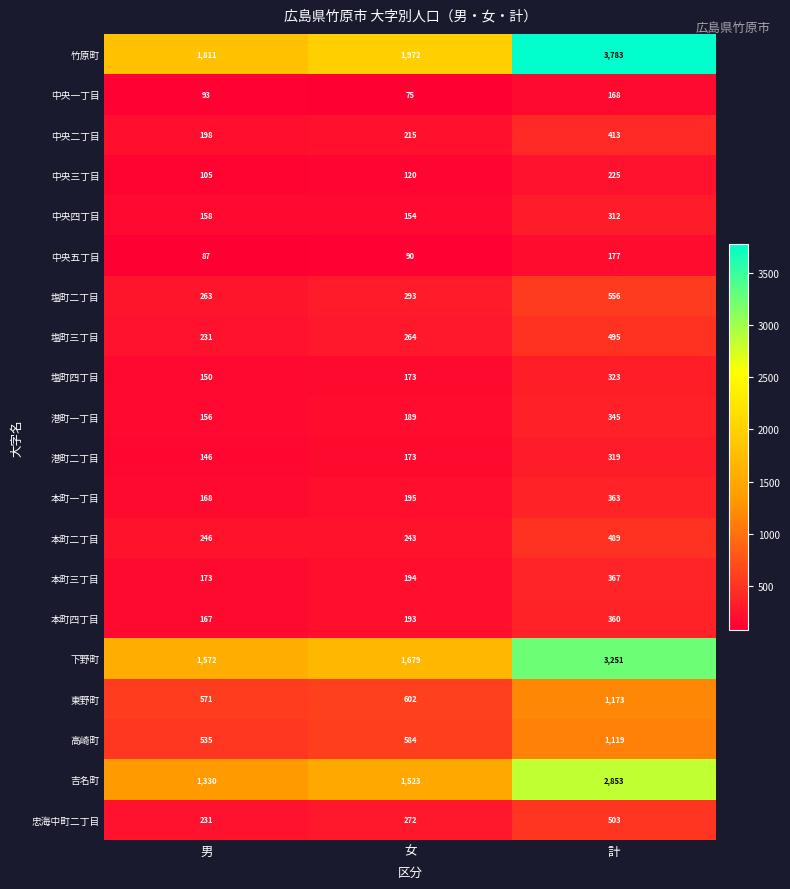

Where is 本町四丁目 nearest to the value 263?

女